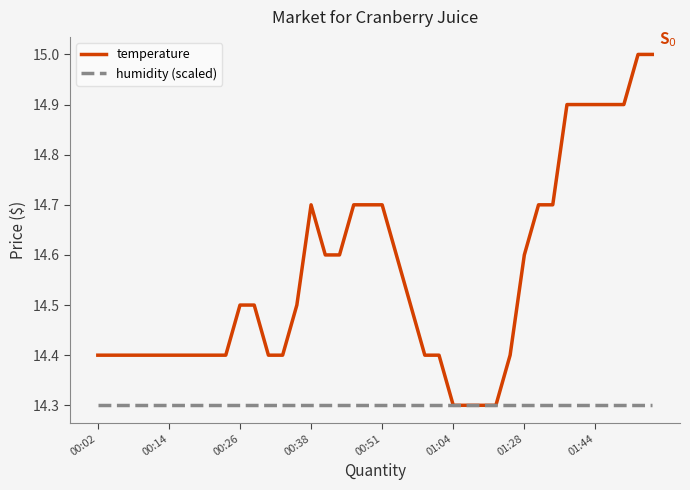

Rank the series by their average value, from highest to lowest.

temperature, humidity (scaled)